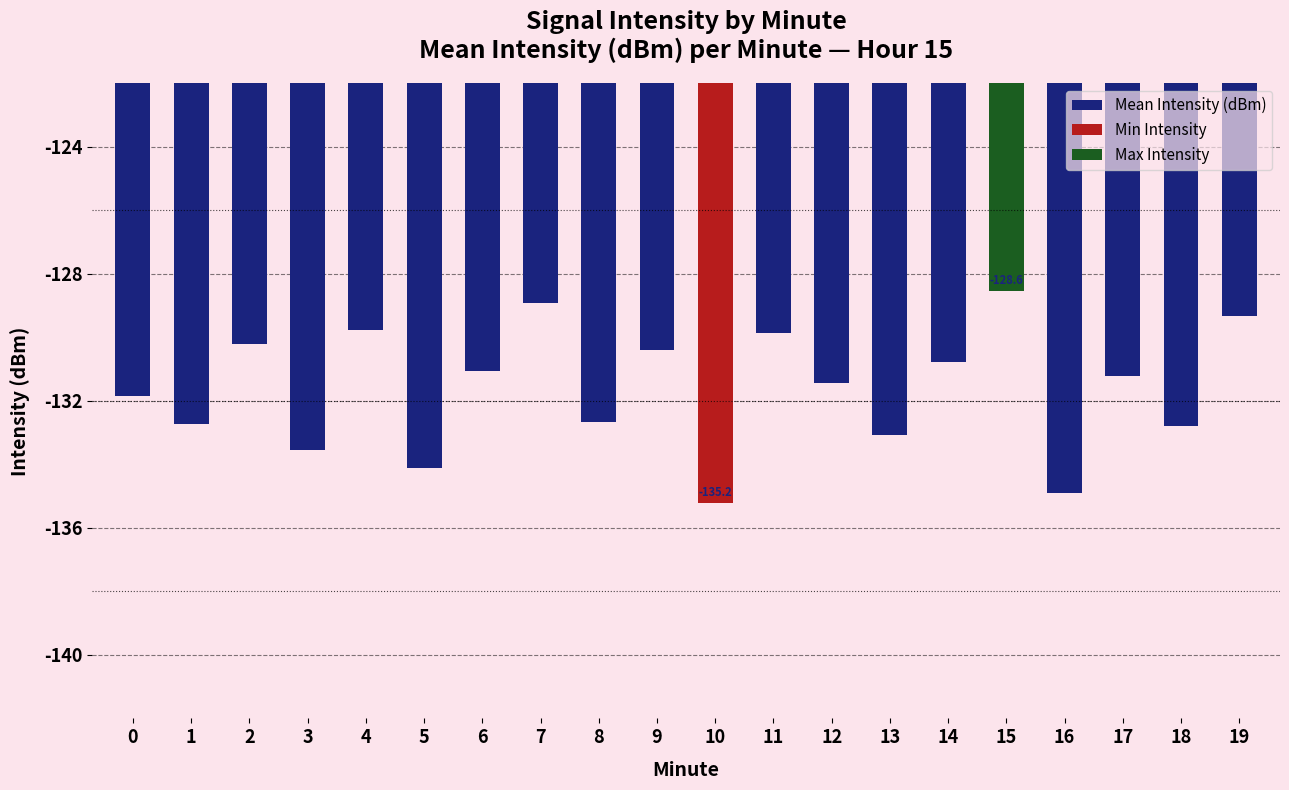

What is the change in value from 11 to 18?

-2.9